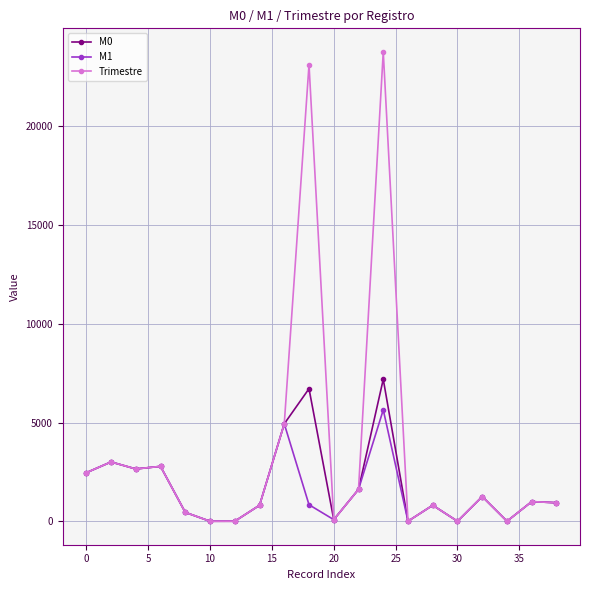

What is the value of the Trimestre point at the 3rd from the left?

2649.2